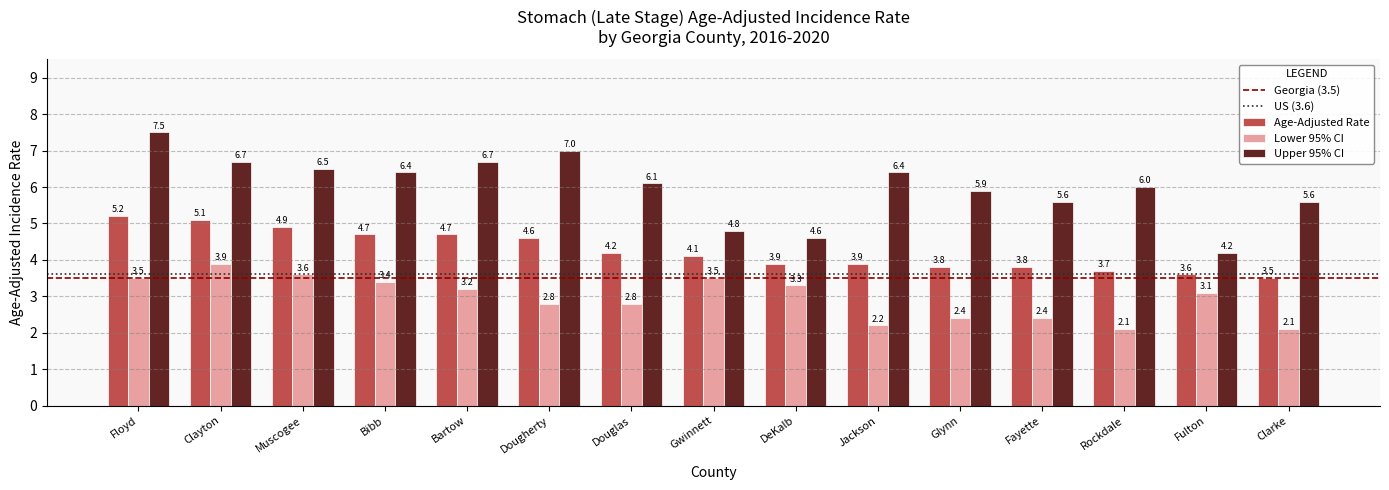

What is the value of the Age-Adjusted Rate bar at the 4th from the left?

4.7